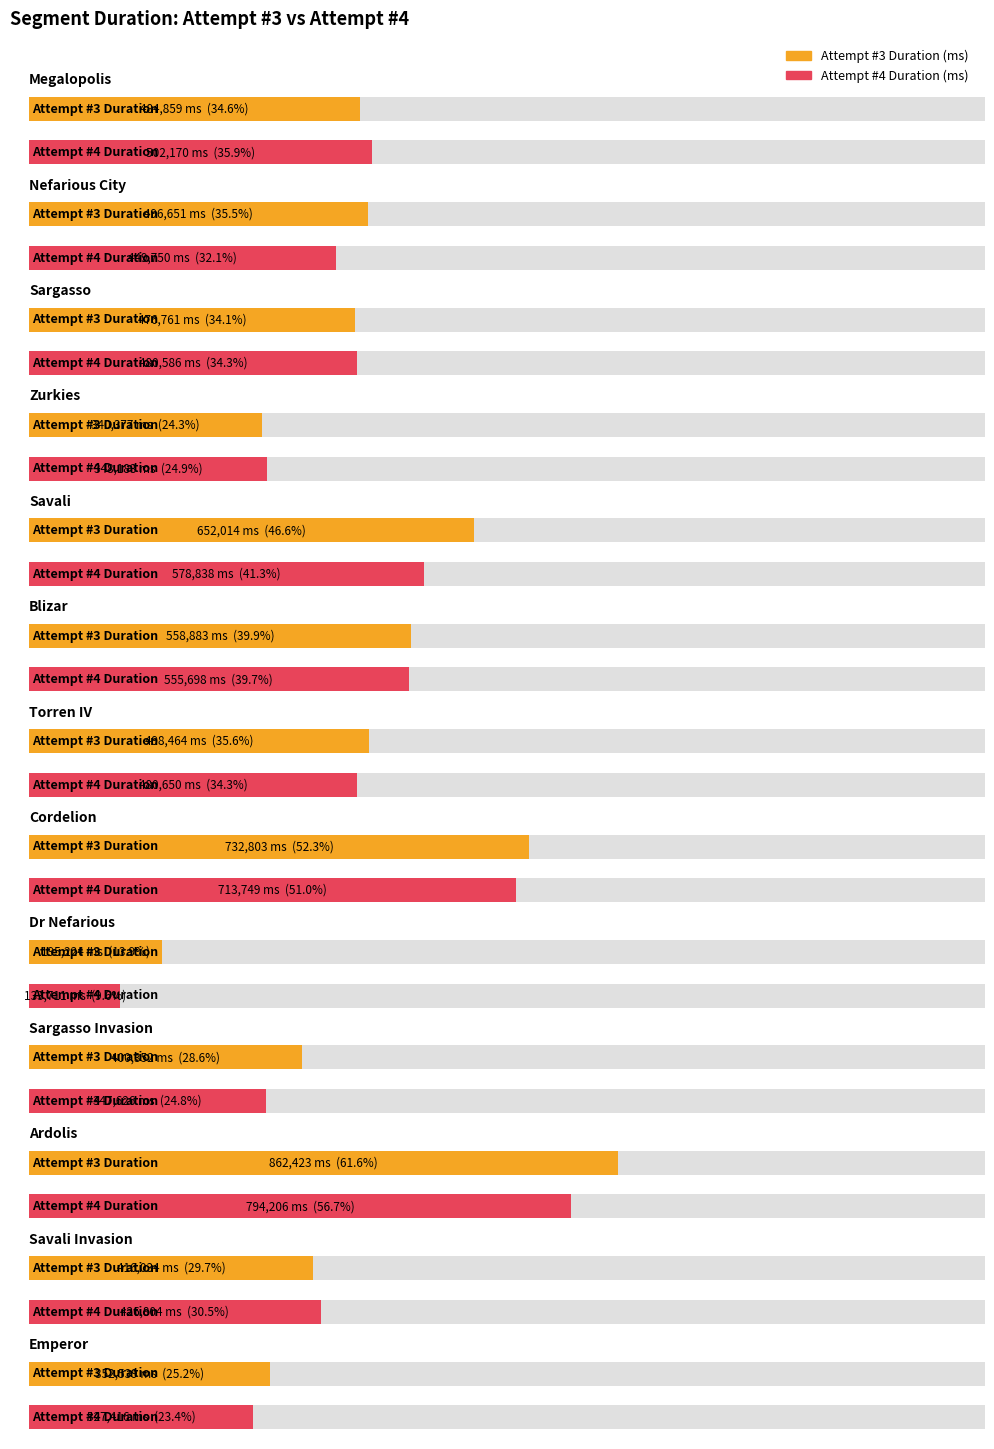

What is the spread (max minus min) of values at Ardolis?

68217